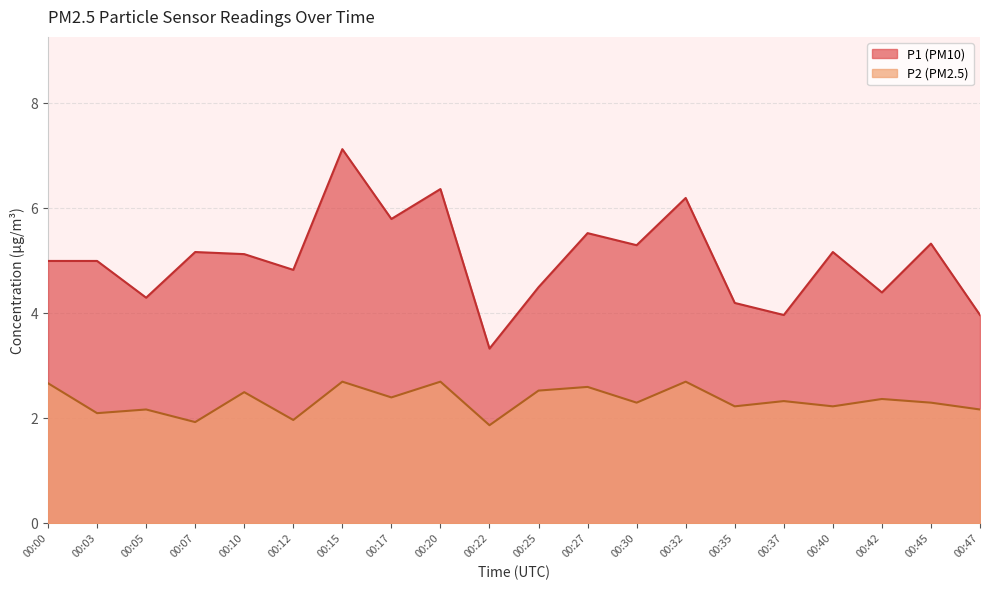

The value of P1 at 00:45 is 3.5. True or false?

False